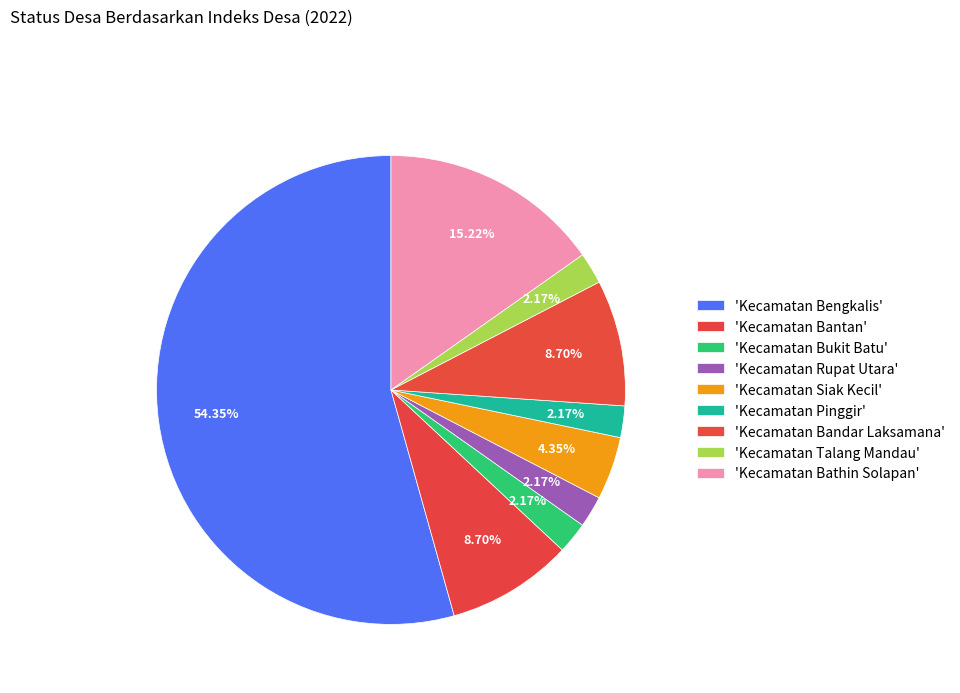

How many segments does this pie chart have?

9